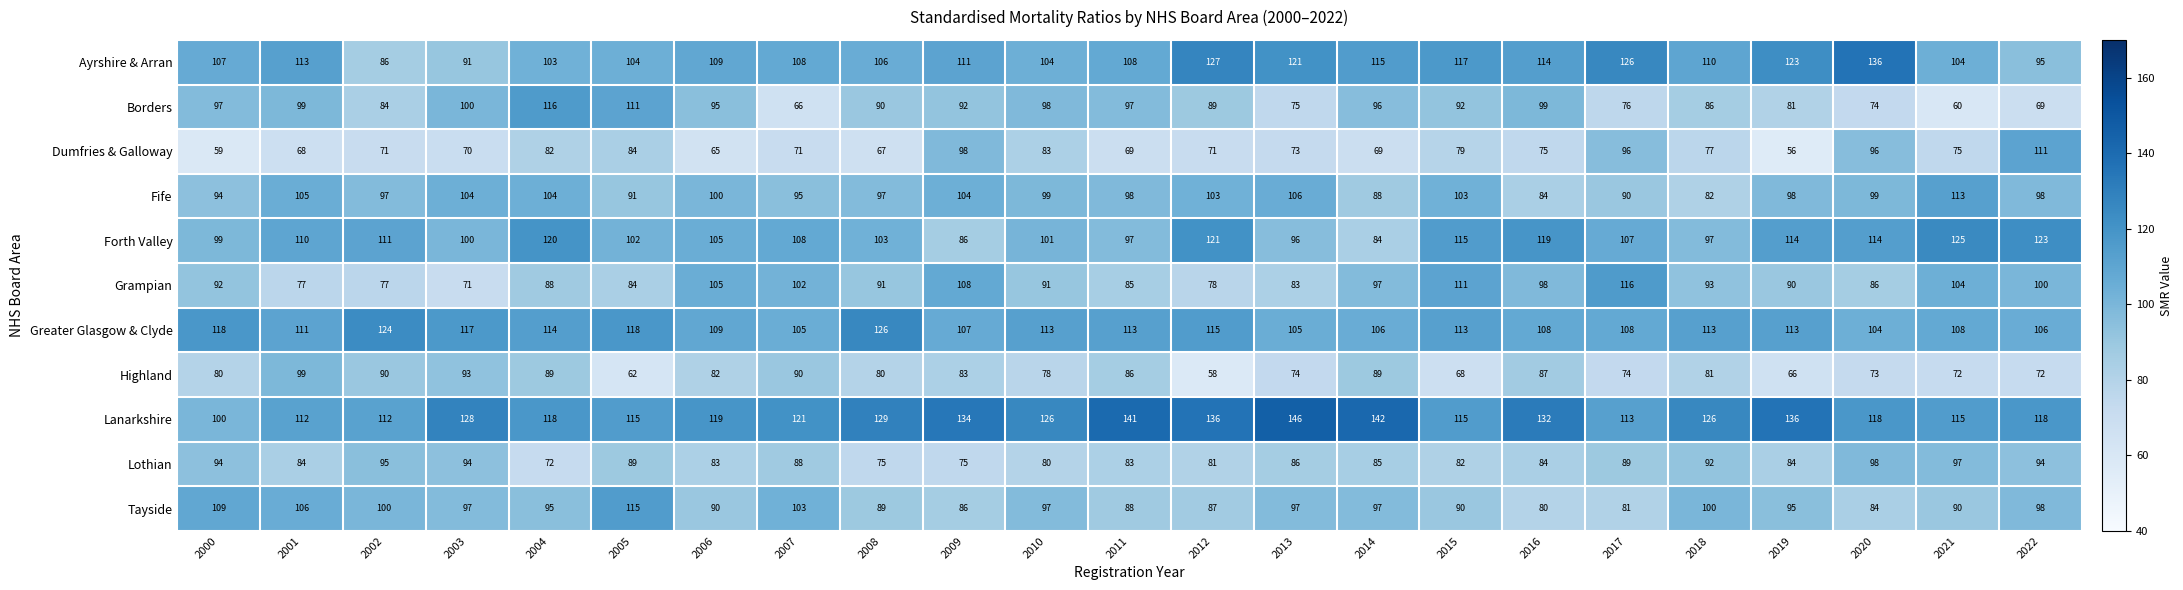

The Lothian series shows 86 at 2013. True or false?

True